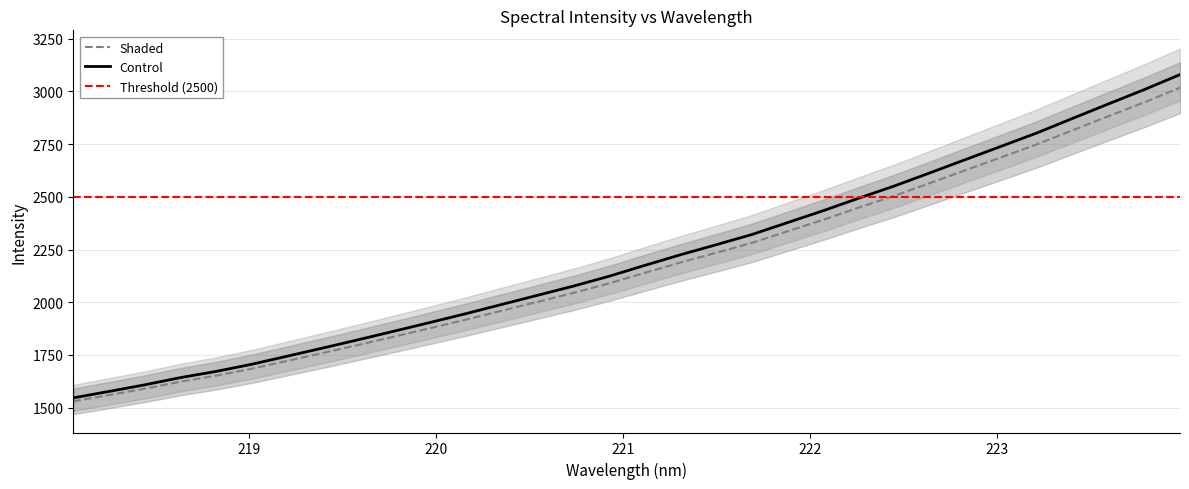

What is the difference between the second highest and minimum values?

1418.9